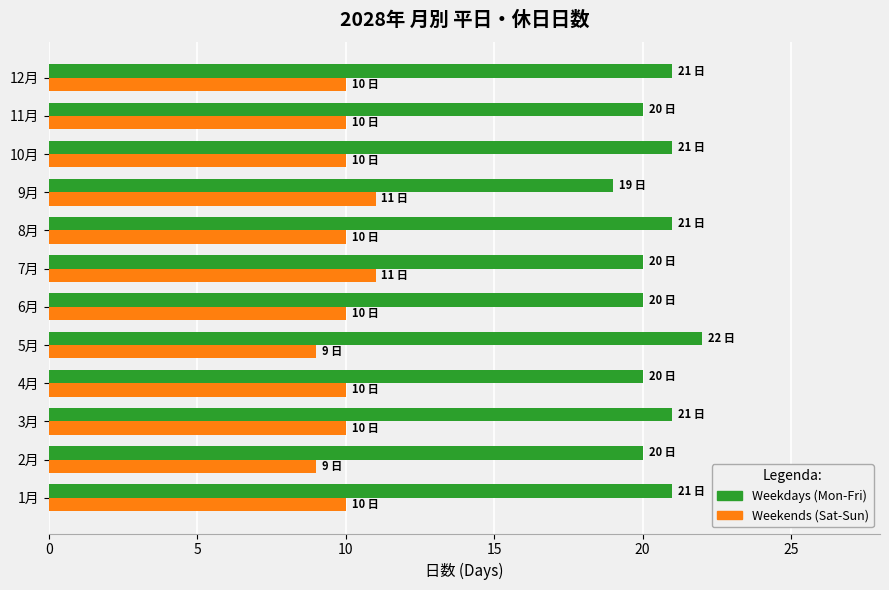

True or false: Weekends (Sat-Sun) has a value of 3 at 10月.

False